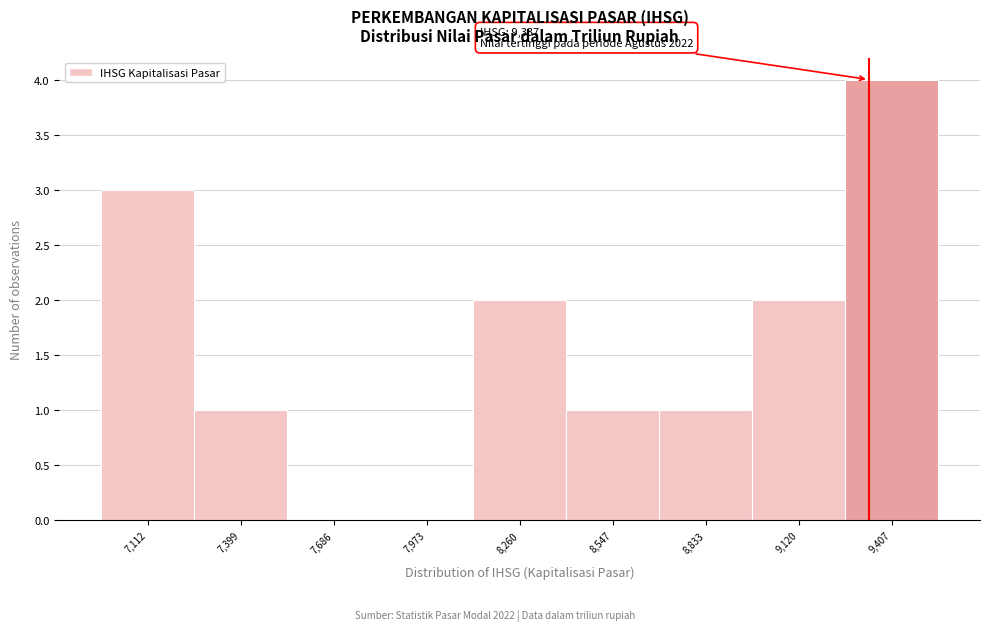

Over which range of the x-axis is the bar tallest?

9250 to 9550